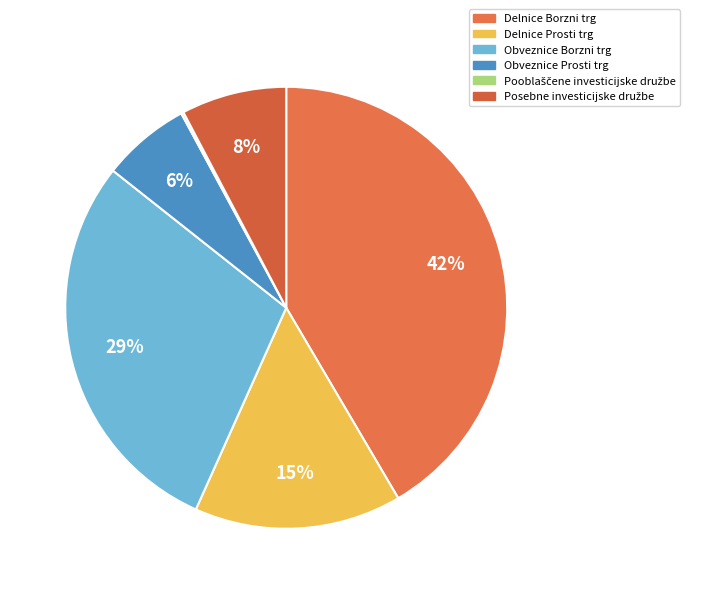

What is the largest slice in the pie chart?

Delnice Borzni trg